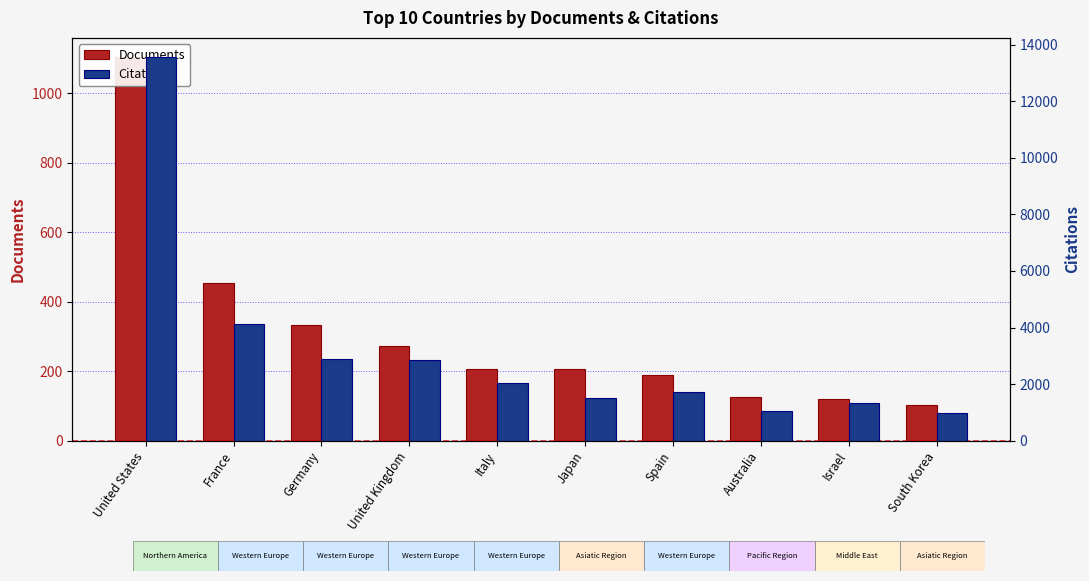

At which category is the sum across all series the highest?

United States